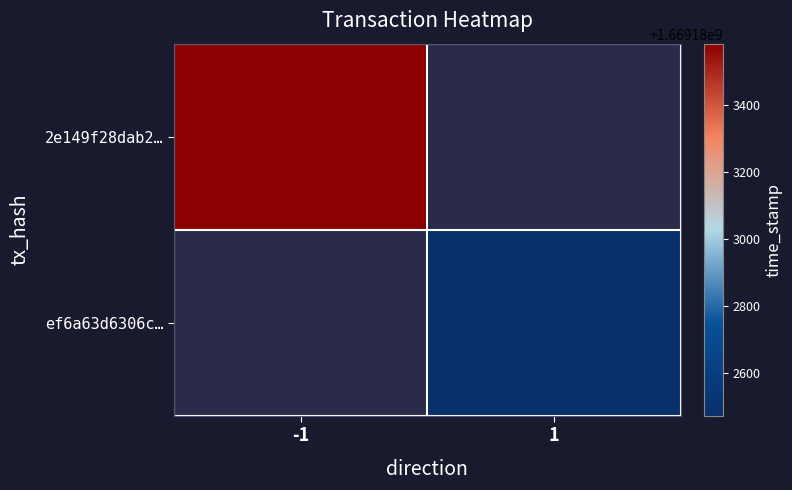

What is the sum of all ef6a63d6306c1813412c73b3248de729a64371b values?

1669182474